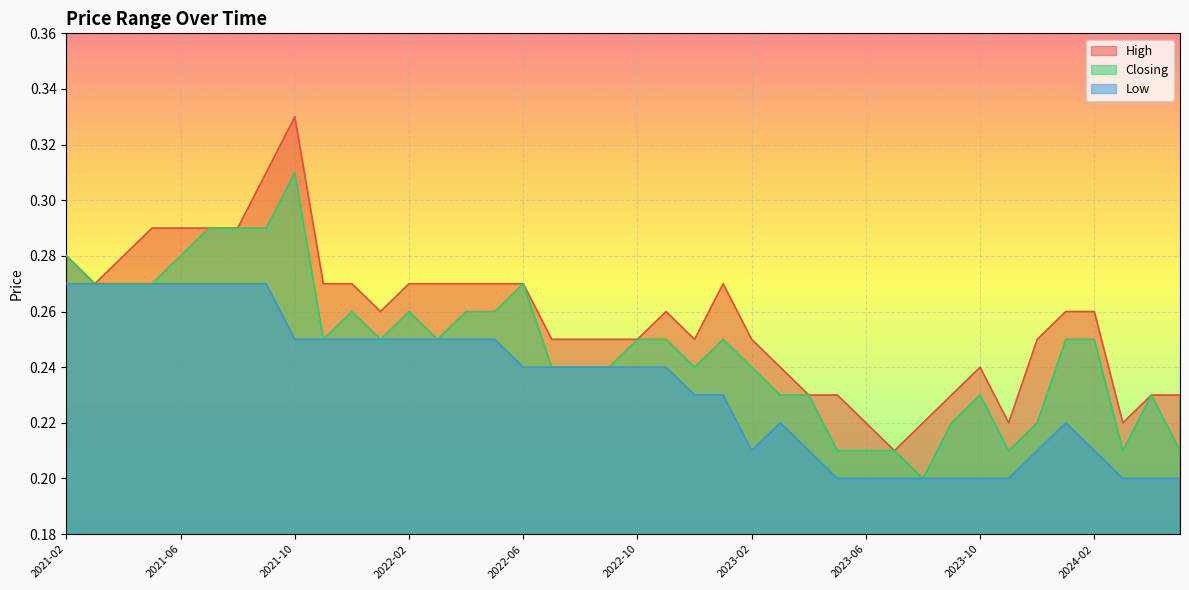

List the labels in order of Closing value, largest first.

2021-10, 2021-07, 2021-08, 2021-09, 2021-02, 2021-06, 2021-03, 2021-04, 2021-05, 2022-06, 2021-12, 2022-02, 2022-04, 2022-05, 2021-11, 2022-01, 2022-03, 2022-10, 2022-11, 2023-01, 2024-01, 2024-02, 2022-07, 2022-08, 2022-09, 2022-12, 2023-02, 2023-03, 2023-04, 2023-10, 2024-04, 2023-09, 2023-12, 2023-05, 2023-06, 2023-07, 2023-11, 2024-03, 2024-05, 2023-08